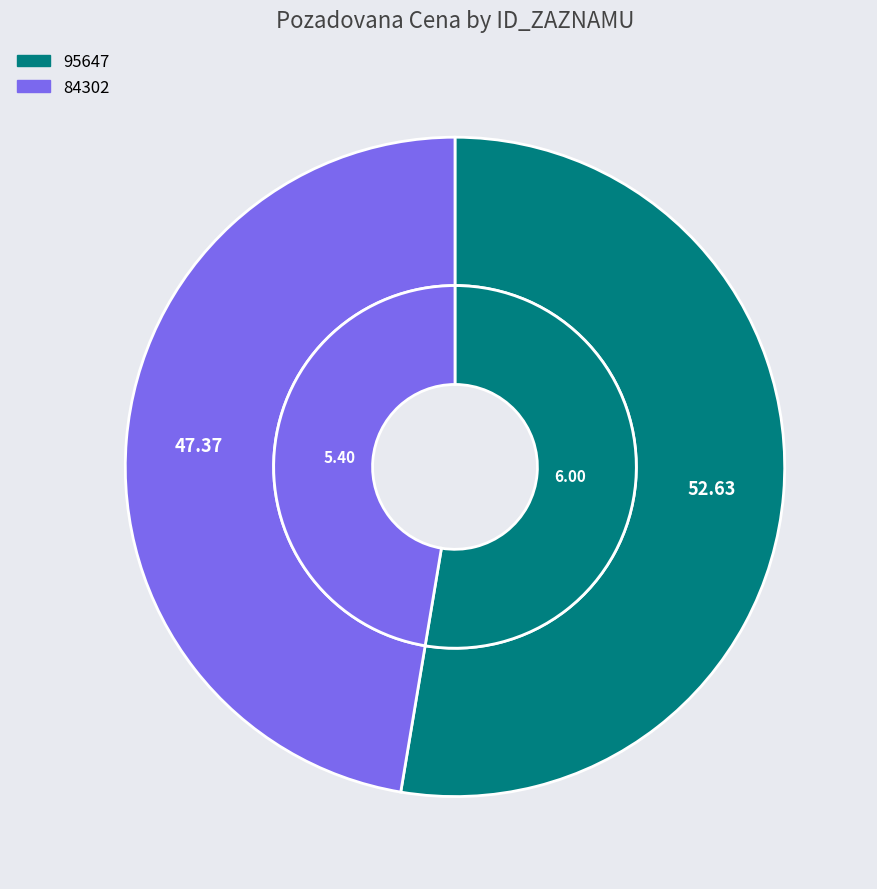

How many segments does this pie chart have?

2